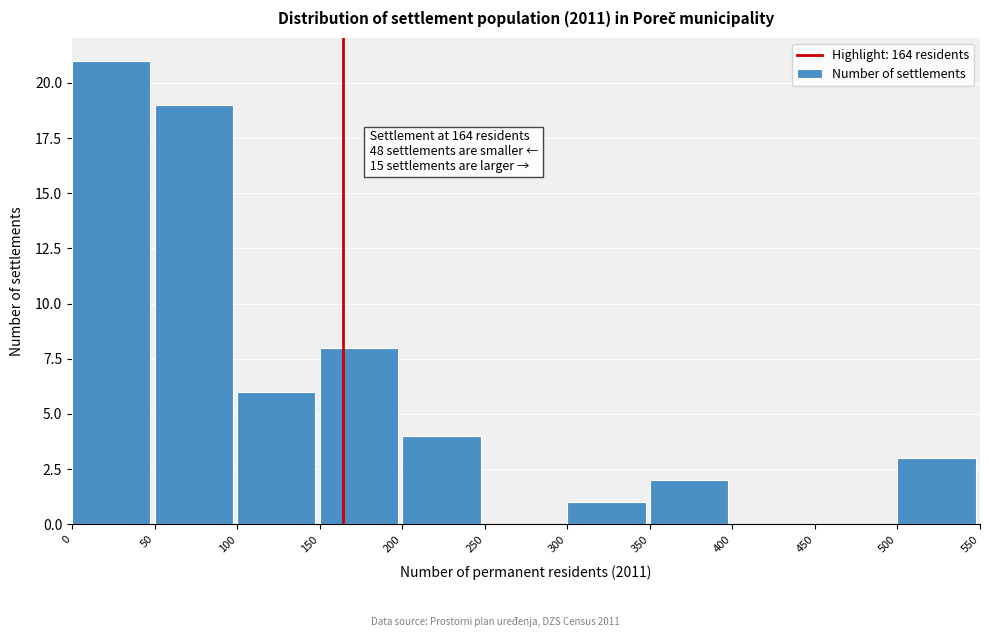

Over which range of the x-axis is the bar tallest?

0 to 50